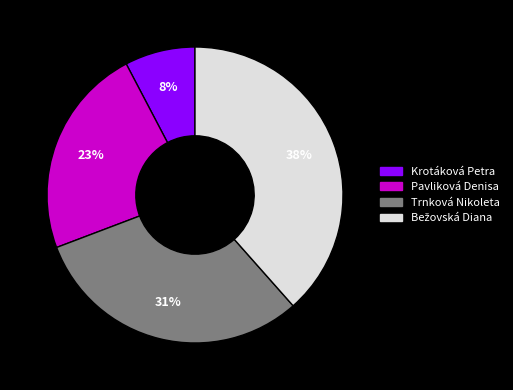

Count the number of slices in the pie.

4